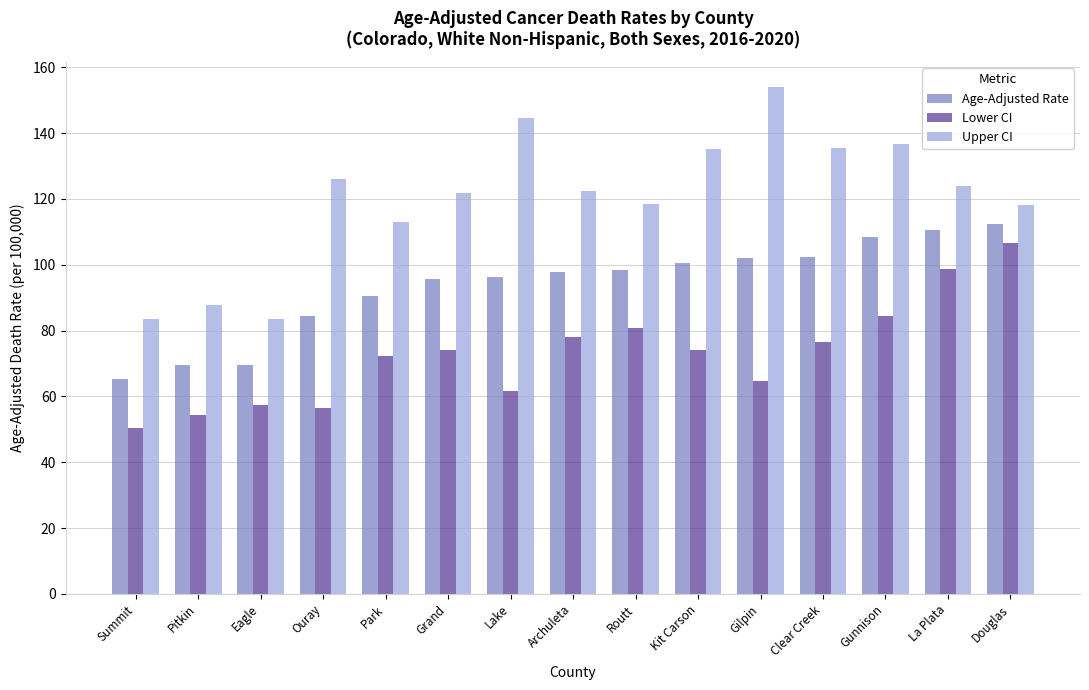

What is the average value of the Age-Adjusted Rate series?

93.6